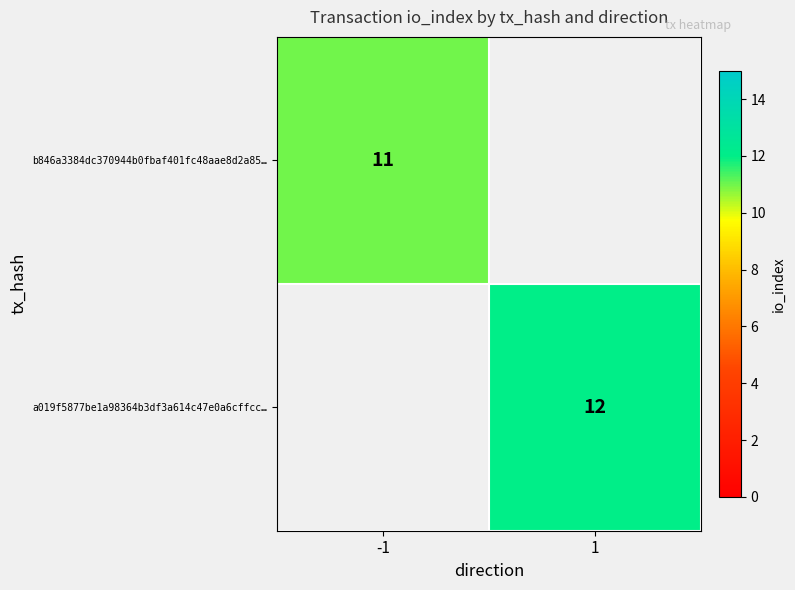

At how many categories does at least one series exceed 11?

1